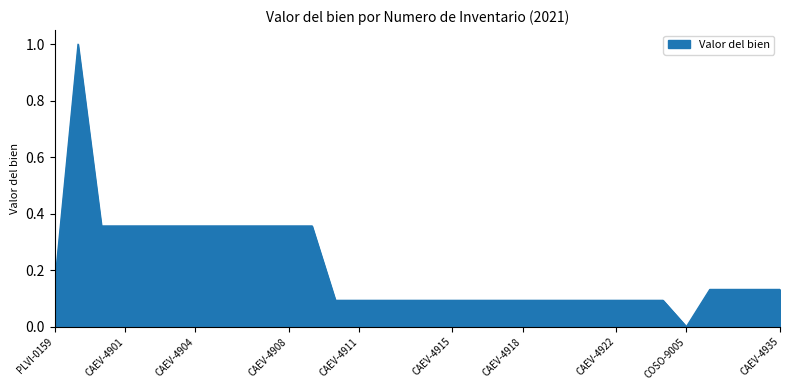

What is the greatest value displayed?

1.0